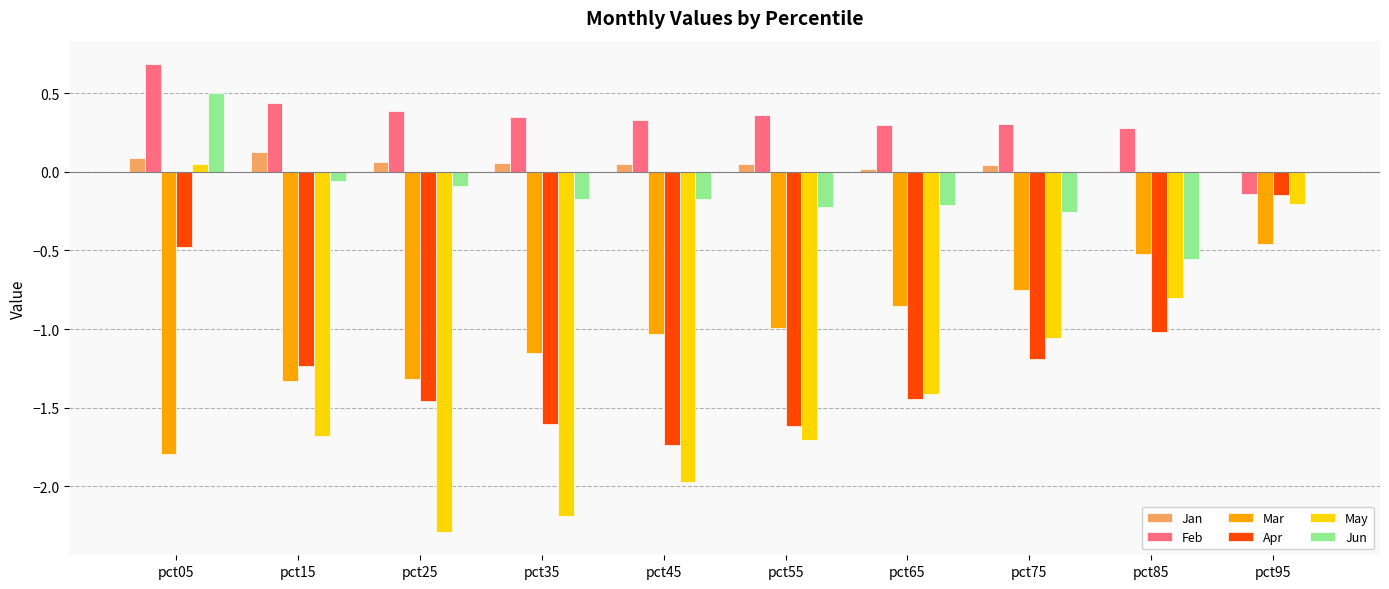

True or false: Jun has a value of -0.4 at pct55.

False